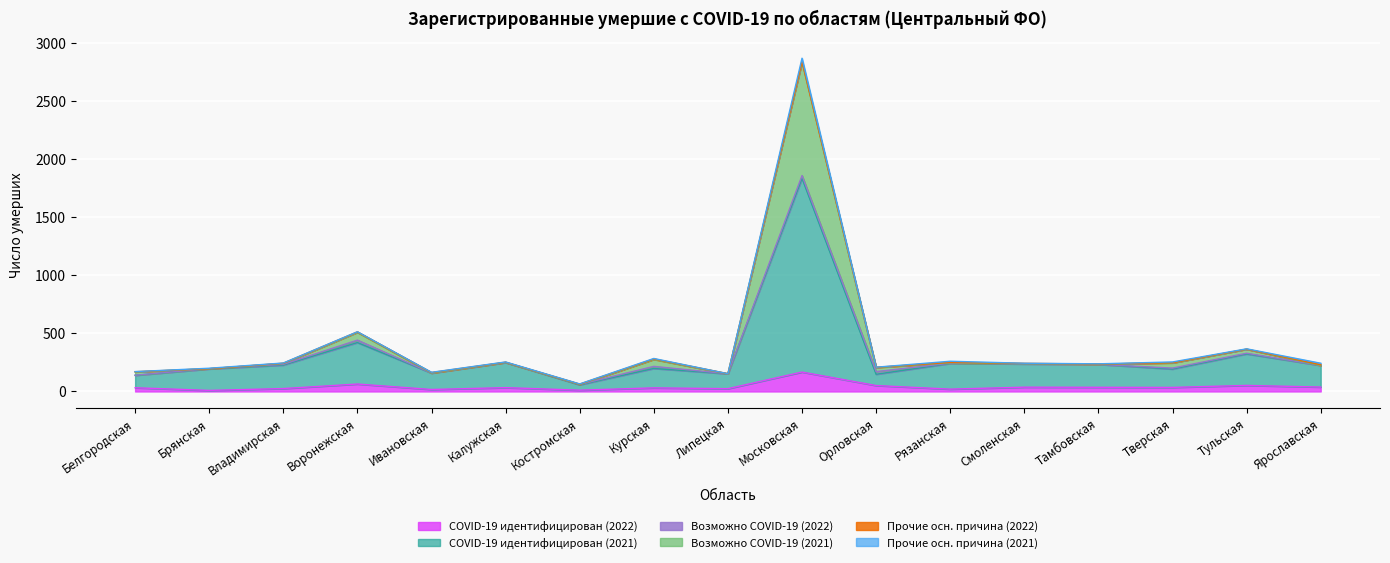

True or false: COVID-19 идентифицирован (2022) and COVID-19 идентифицирован (2021) intersect in this chart.

False